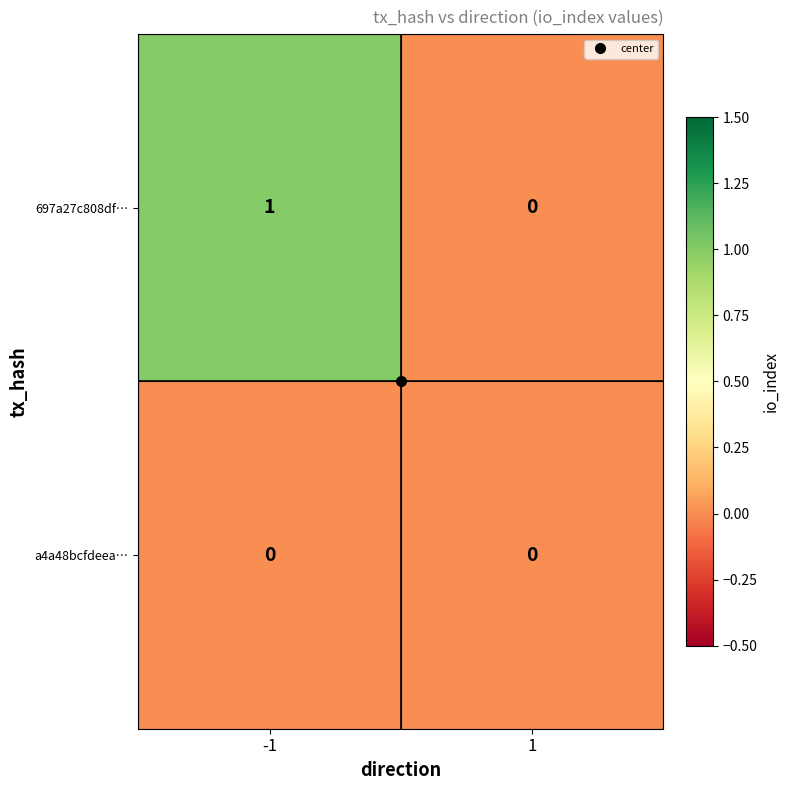

How many data points does each series have?

2